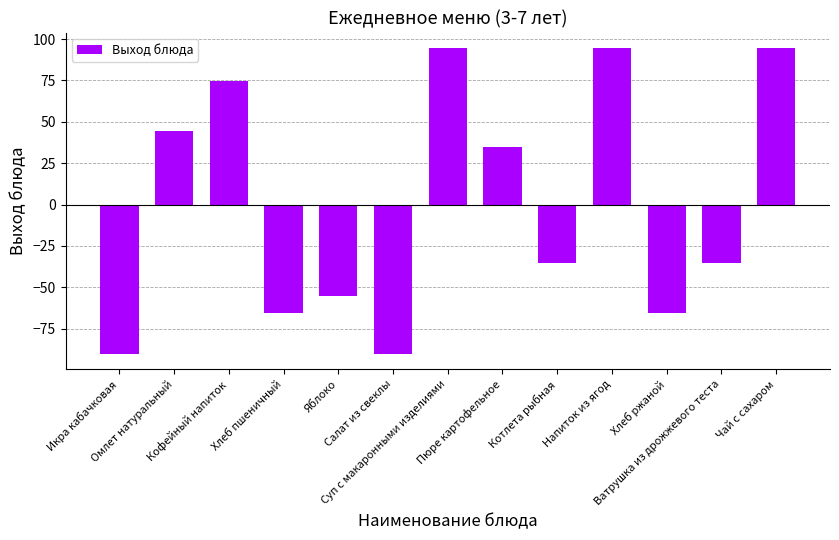

What is the label of the 4th bar from the left?

Хлеб пшеничный